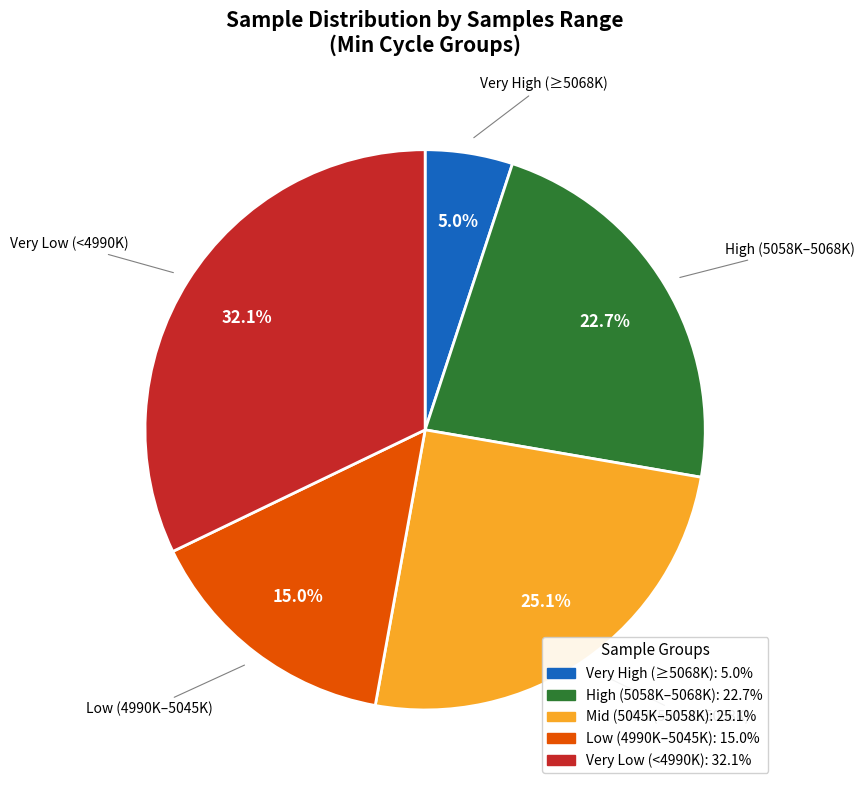

Does any single category account for the majority?

No